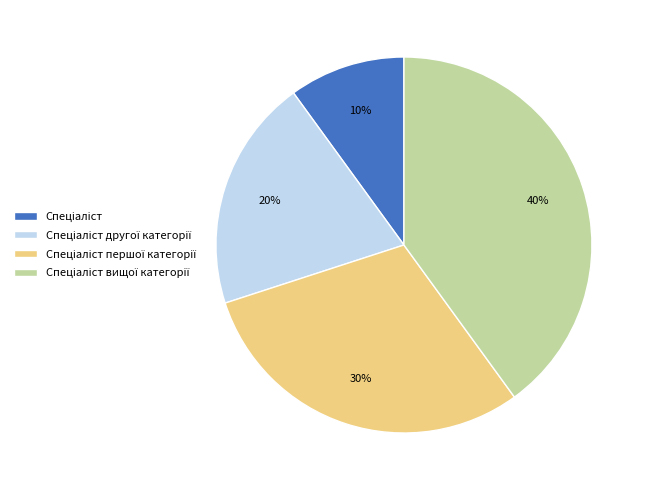

Count the number of slices in the pie.

4